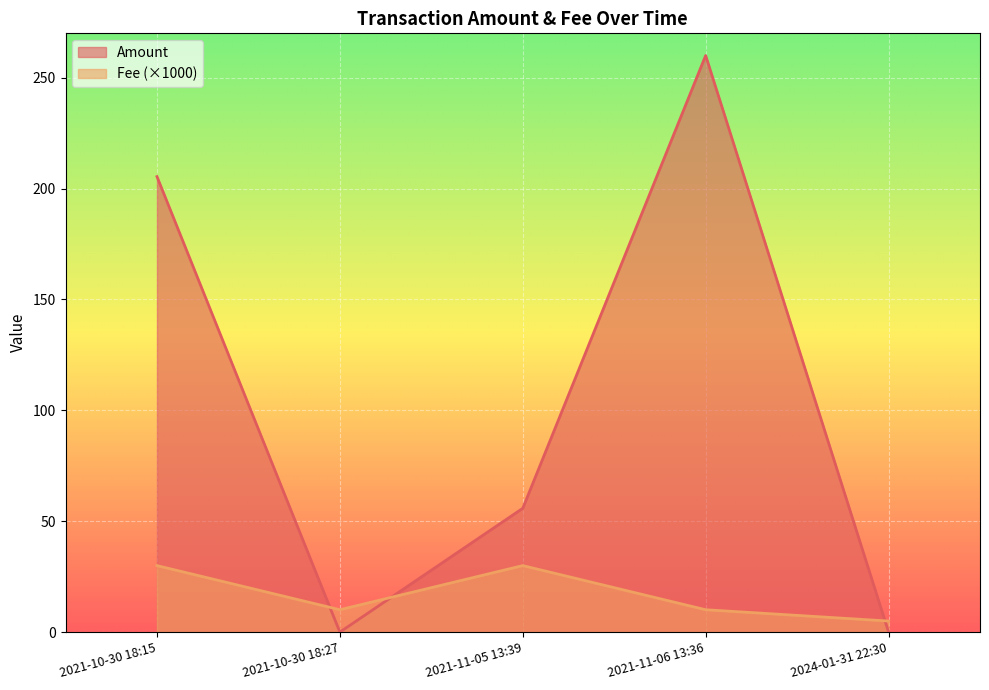

What is the greatest value displayed?

260.0